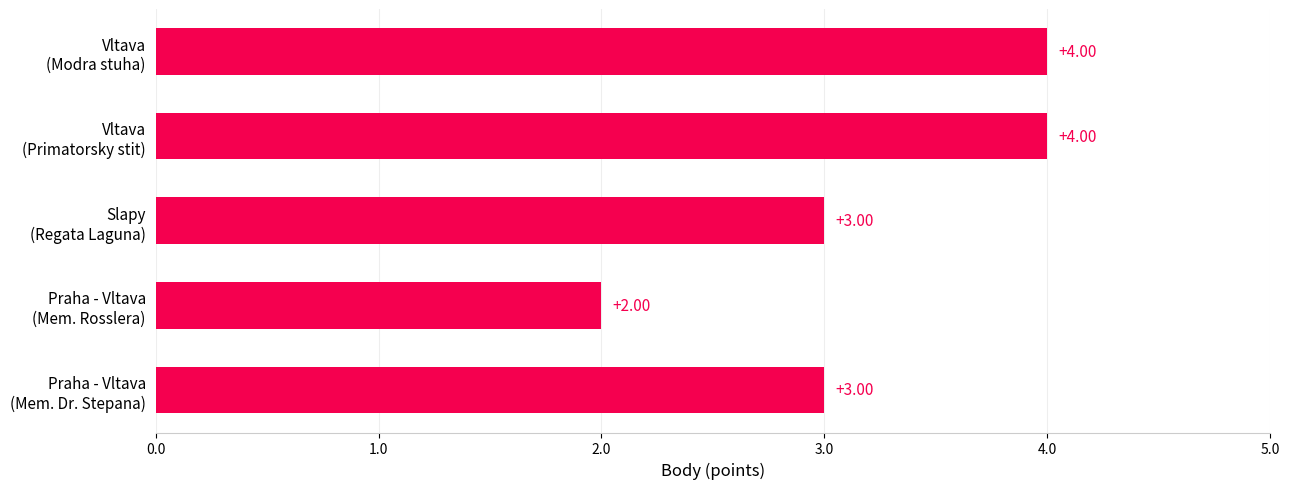

What is the average value?

3